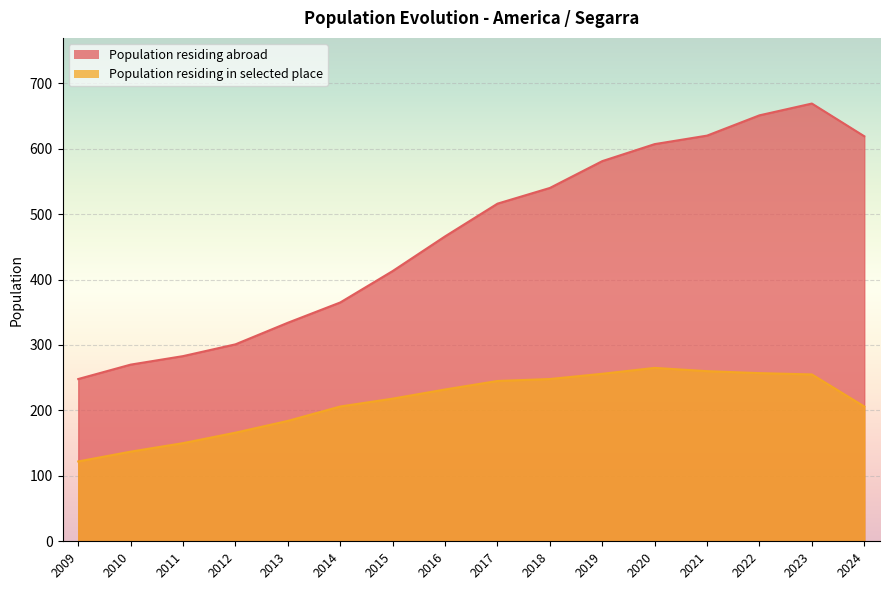

What is the difference between the highest and lowest values at 2023?

414